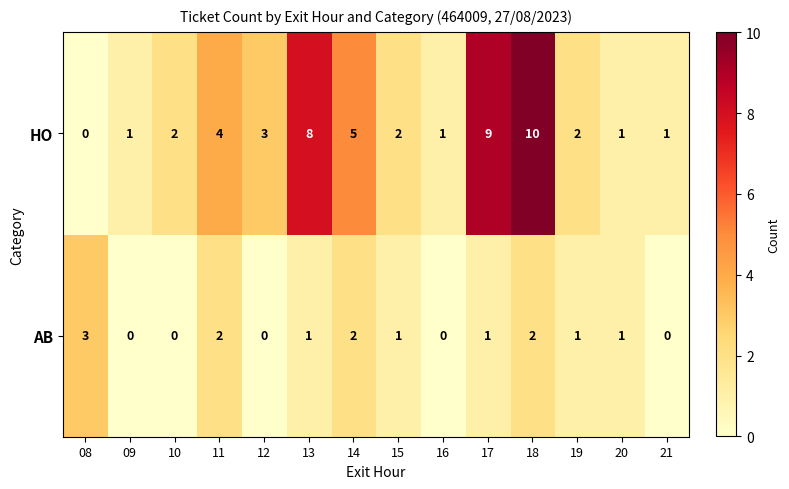

Reading right to left, extract all data points from this chart.

HO: 1	1	2	10	9	1	2	5	8	3	4	2	1	0
AB: 0	1	1	2	1	0	1	2	1	0	2	0	0	3